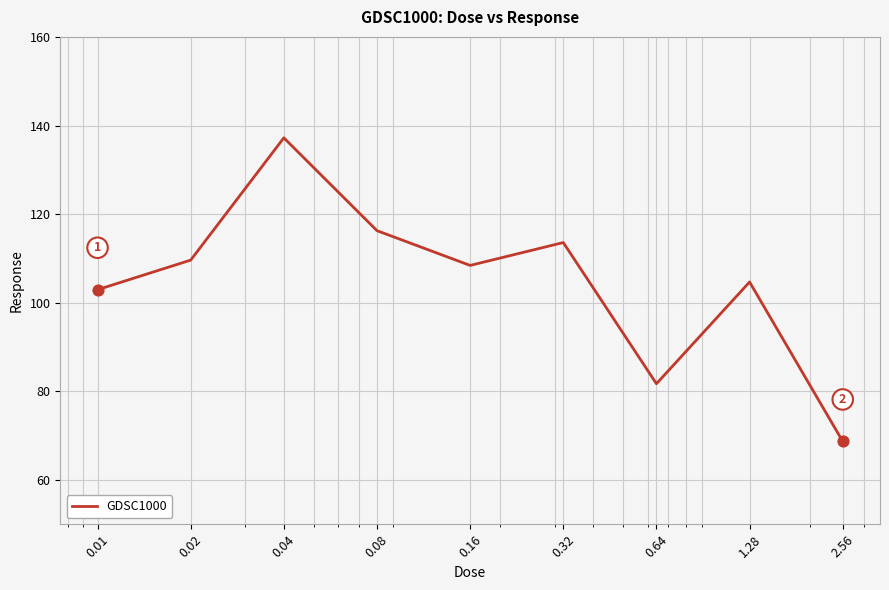

What is the difference between the maximum and minimum values?

68.5